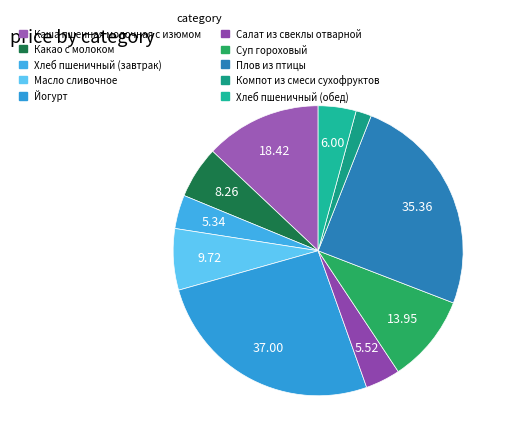

How many slices are in this pie chart?

10